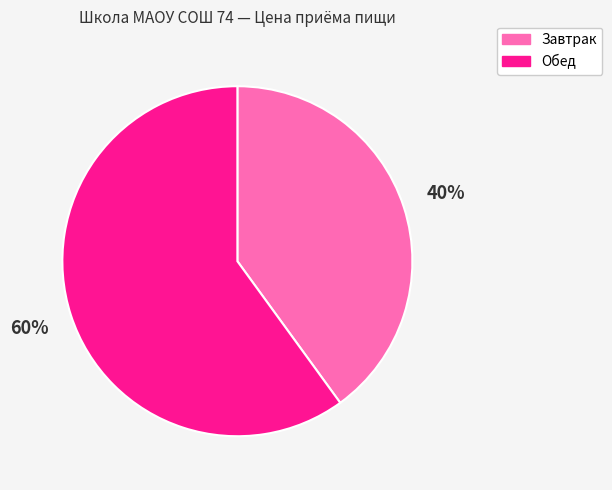

To the nearest percent, what is the difference between the Обед and Завтрак slice percentages?

20%